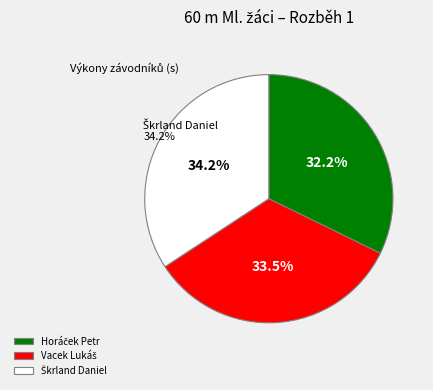

Does Horáček Petr account for over 50% of the chart?

No